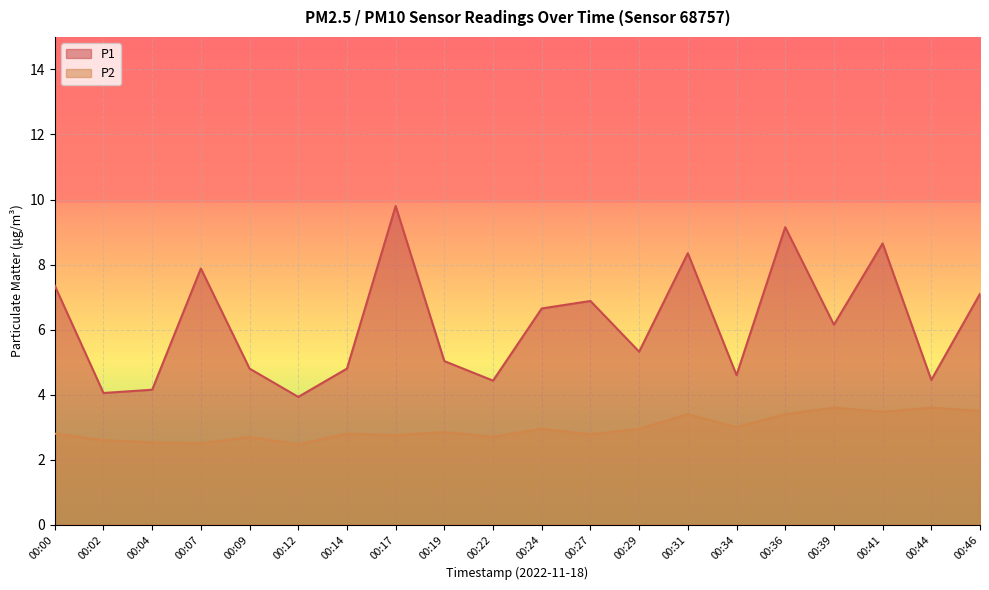

What is the sum of the P1 values at 00:12 and 00:27?

10.8